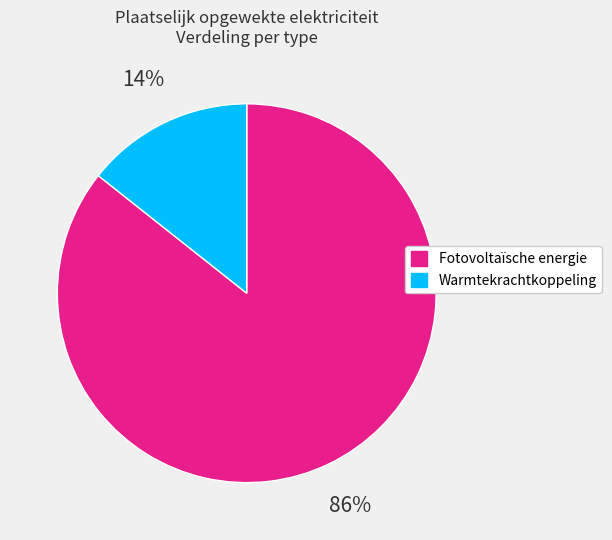

Is there a majority slice in this chart?

Yes